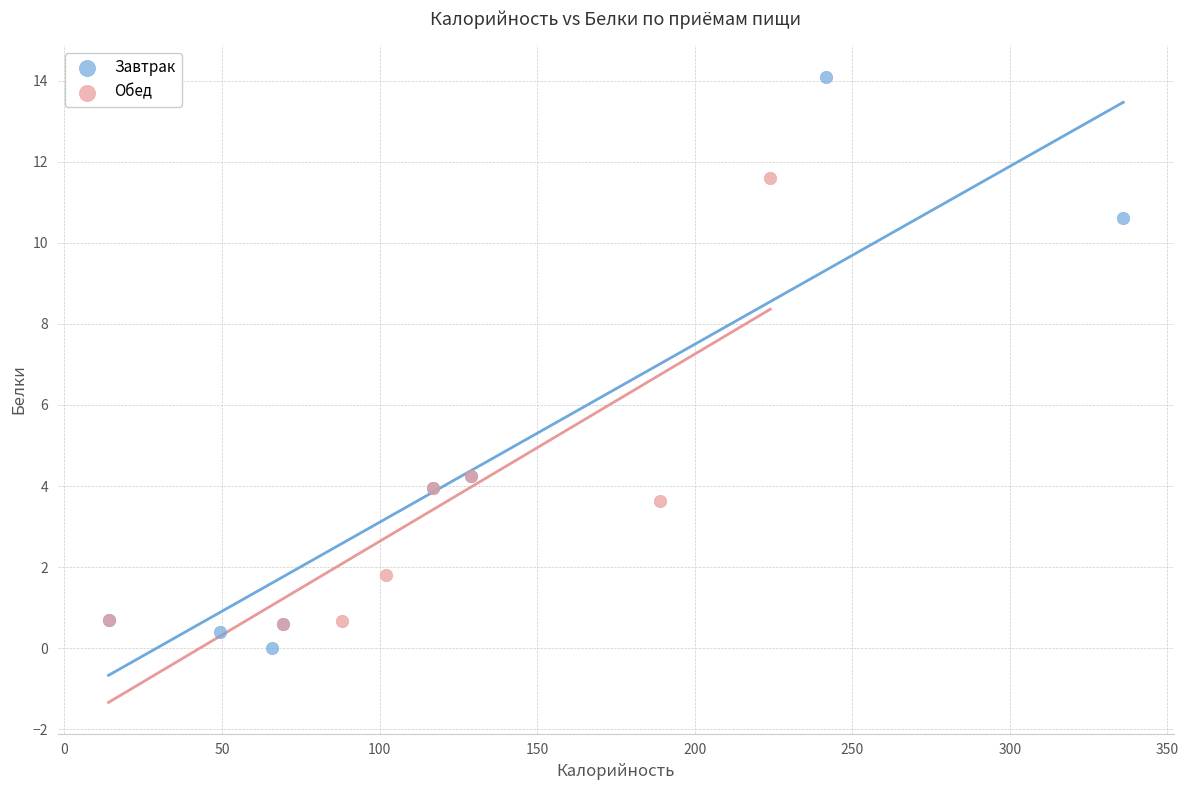

Which series has the widest spread of Y values?

Завтрак